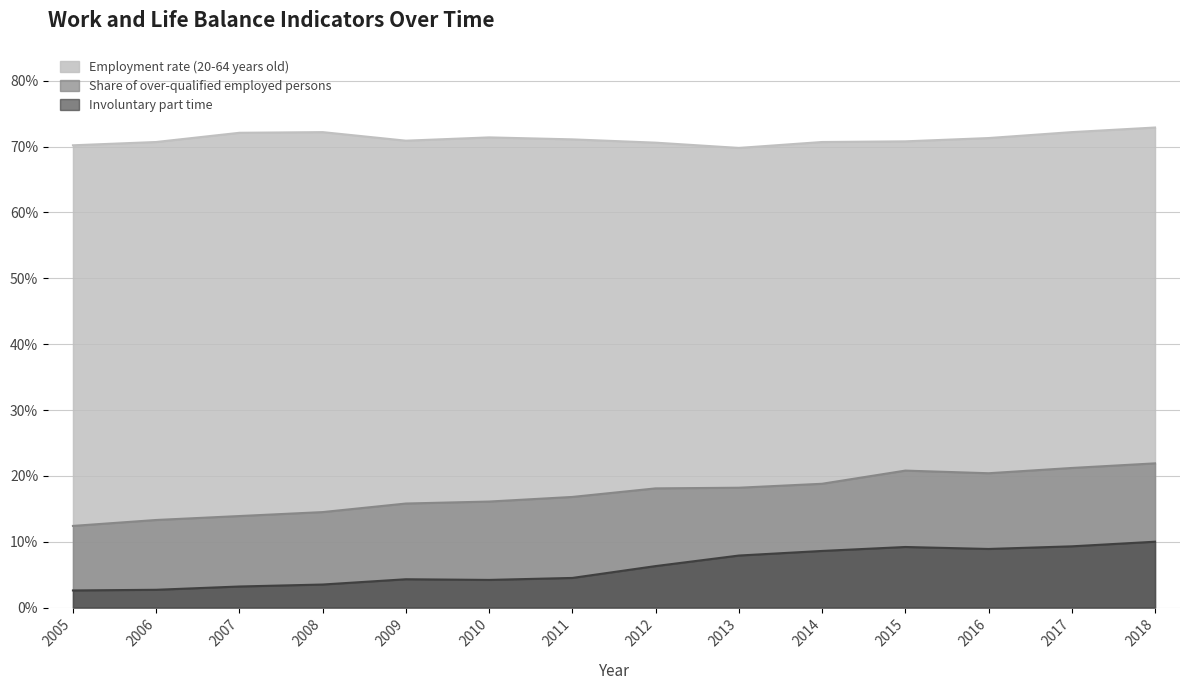

What is the difference between the highest and lowest values at 2011?

66.6